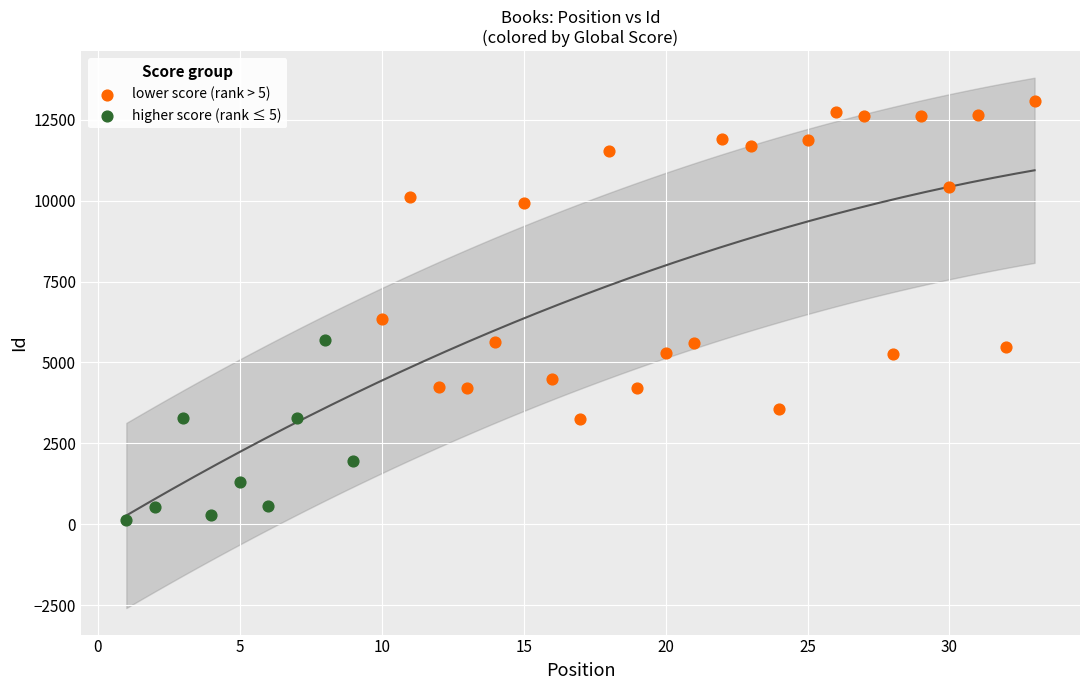

Which series contains the lowest Y value?

higher score (rank ≤ 5)